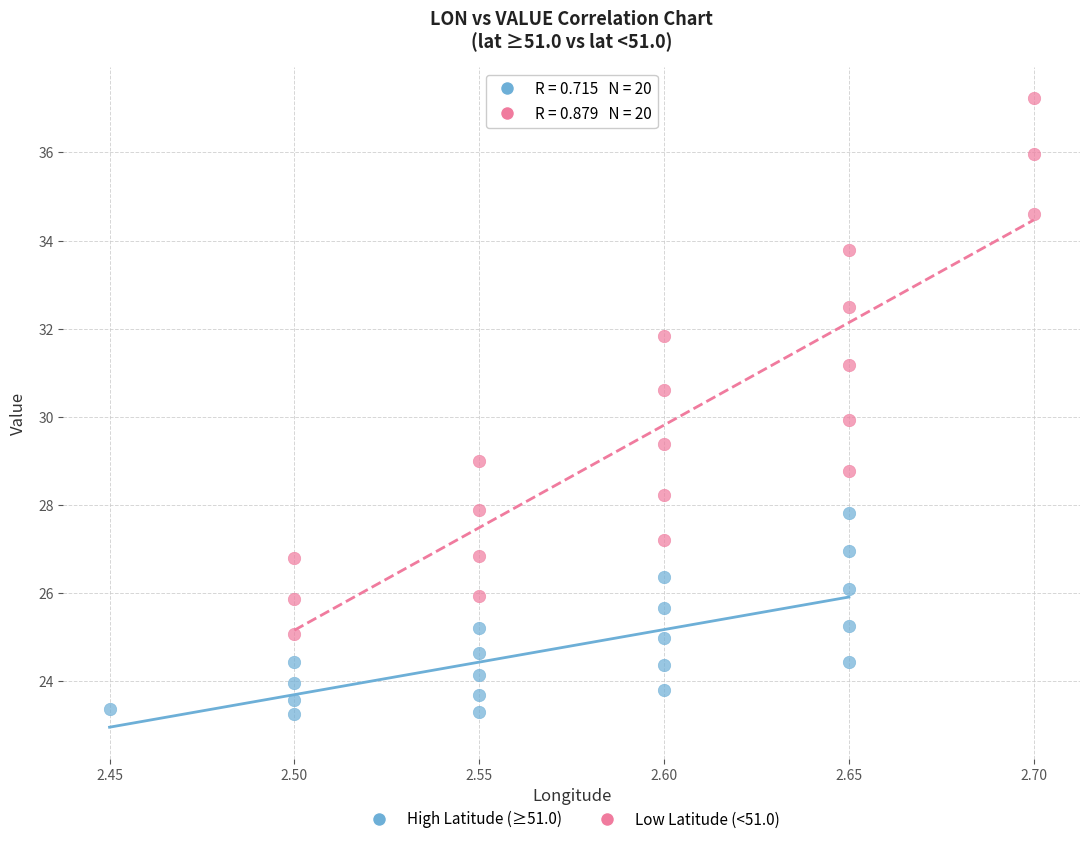

What are all the series names shown in the legend?

High Latitude (≥51.0), Low Latitude (<51.0)